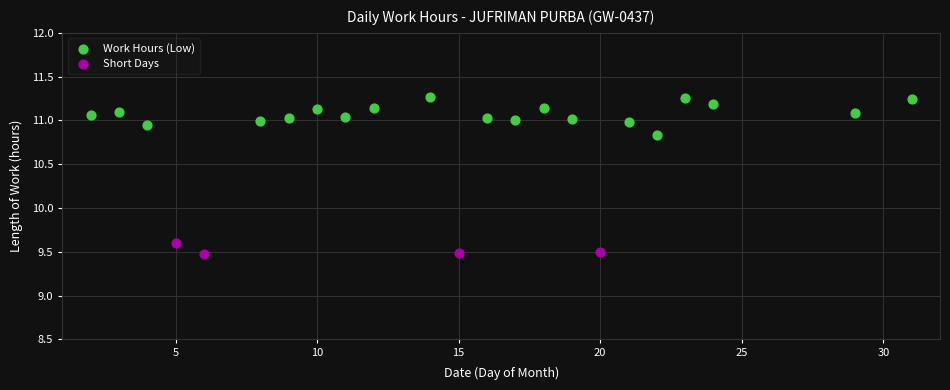

Which series contains the highest Y value?

Work Hours (Low)